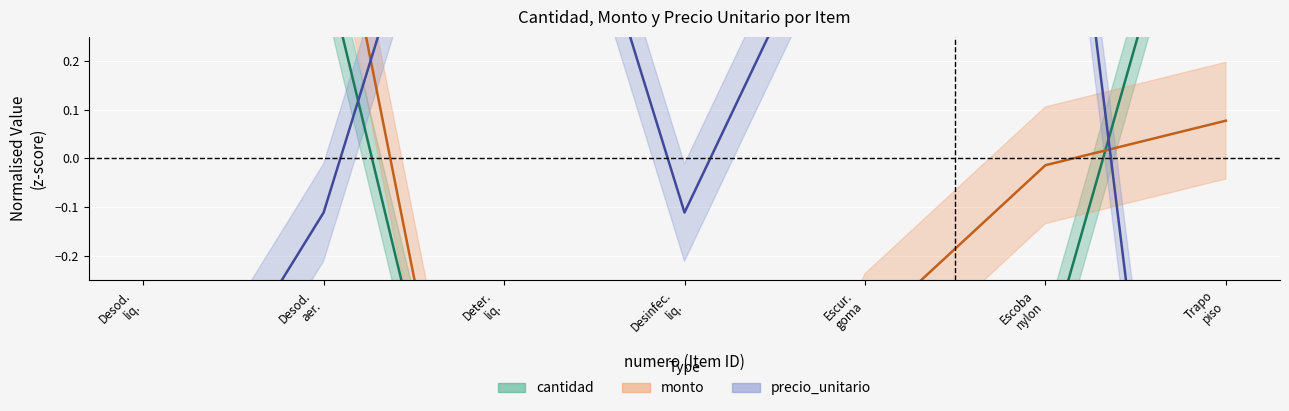

Rank the series at Trapo piso from highest to lowest value.

cantidad, monto, precio_unitario